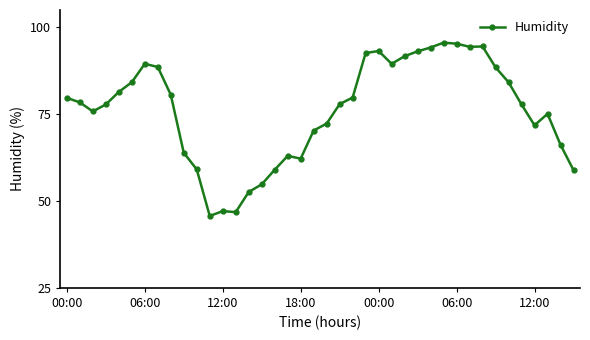

What is the average value?

76.2